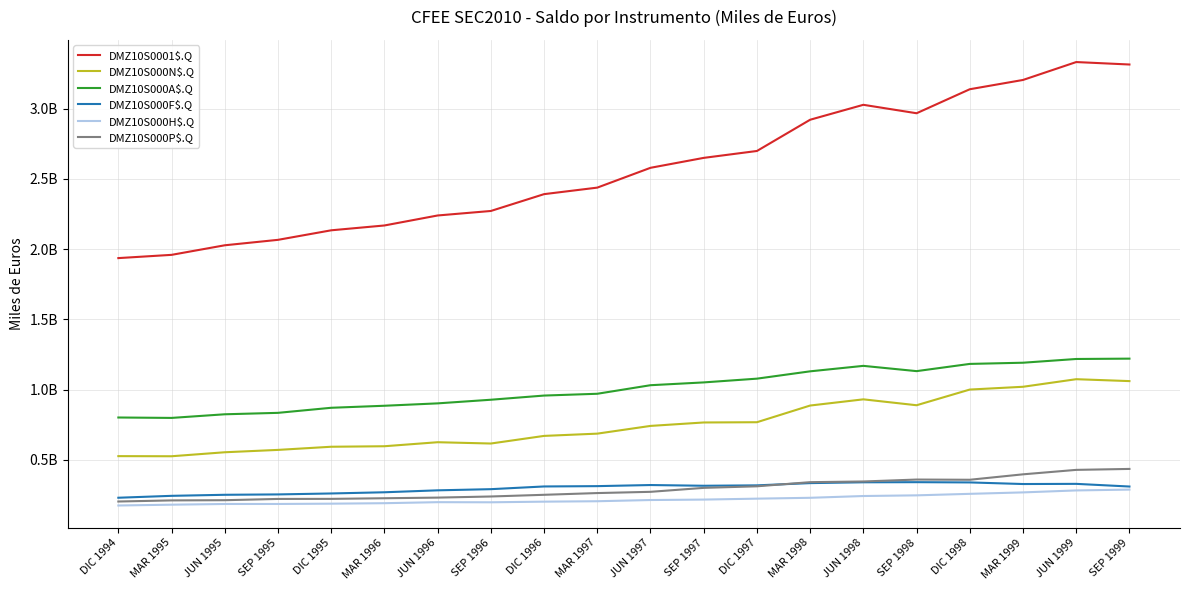

Is the value of DMZ10S000P$.Q at JUN 1996 greater than the value of DMZ10S000F$.Q at MAR 1999?

No